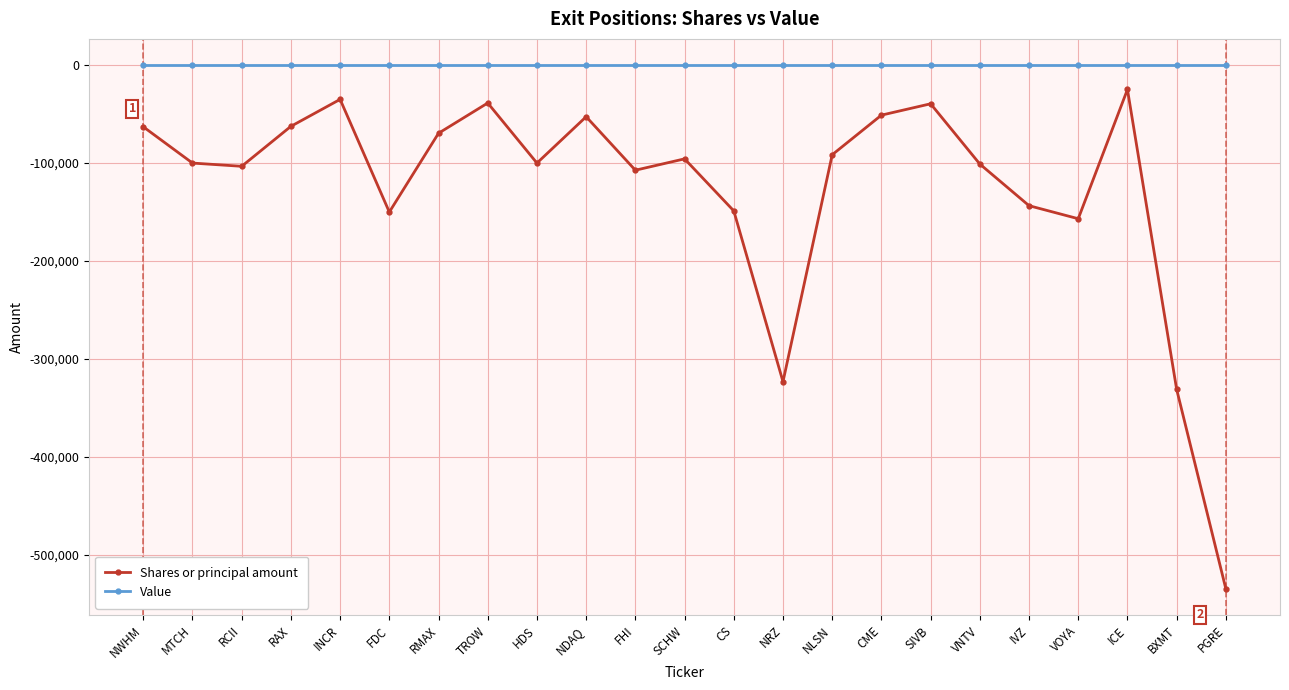

Between VOYA and ICE, which series saw the biggest shift?

Shares or principal amount